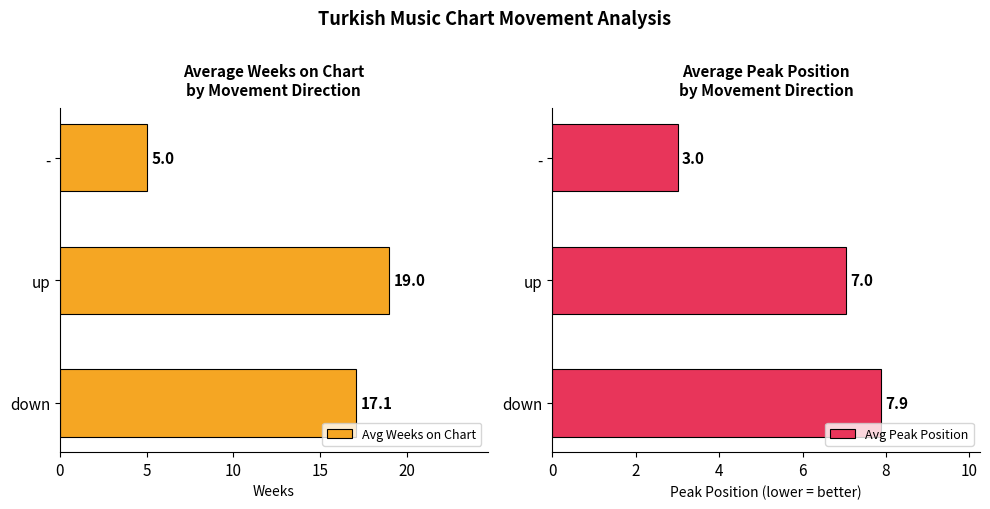

What is the value of the Avg Weeks on Chart bar at the 1st from the left?

17.1